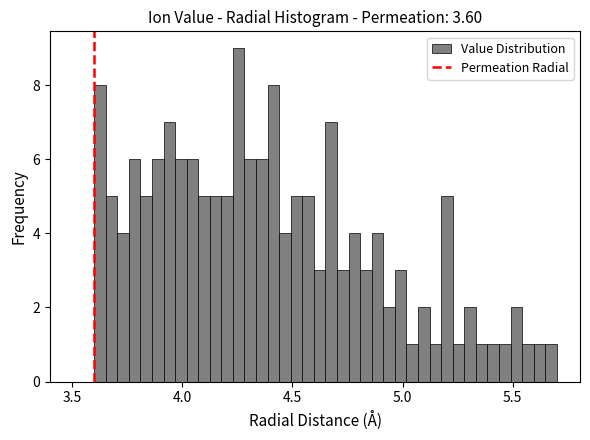

Read against the x-axis, roughly where is the centre of the tallest bar?

4.25